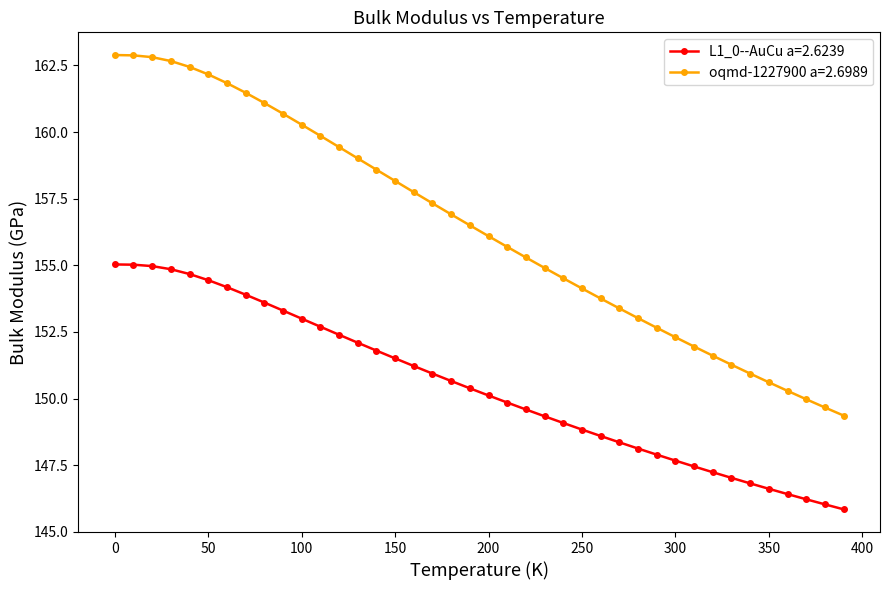

Which series has the largest range (max minus min)?

oqmd-1227900 a=2.6989